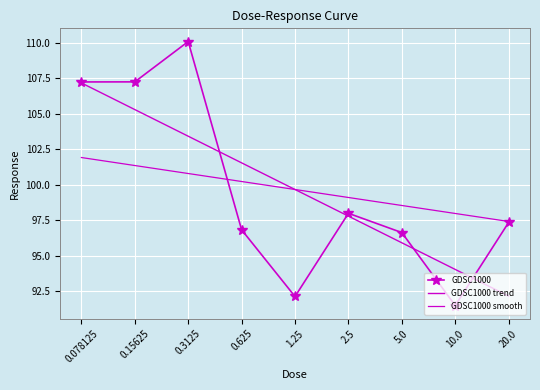

What position from the left is 5.0?

7